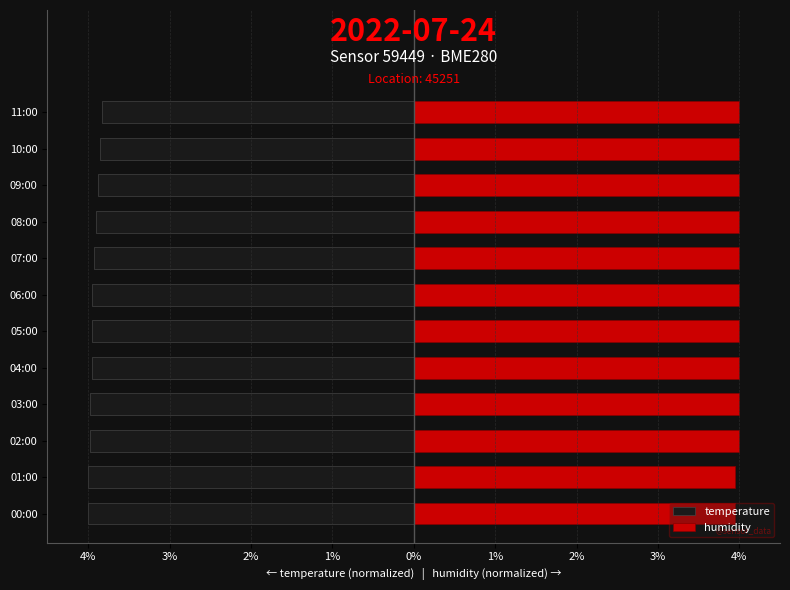

Read the humidity value at 08:00.

4.0